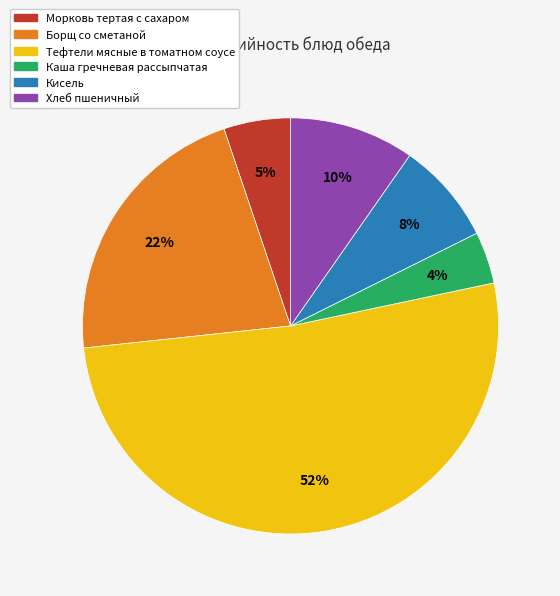

Does Тефтели мясные в томатном соусе represent more than half of the total?

Yes